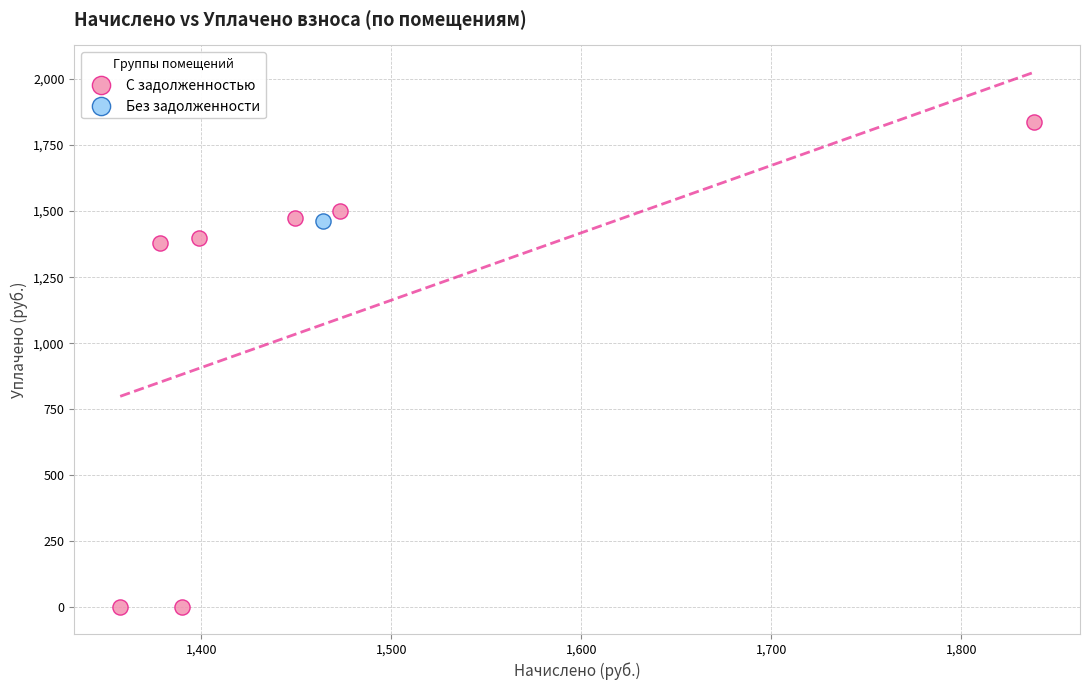

What are all the series names shown in the legend?

С задолженностью, Без задолженности